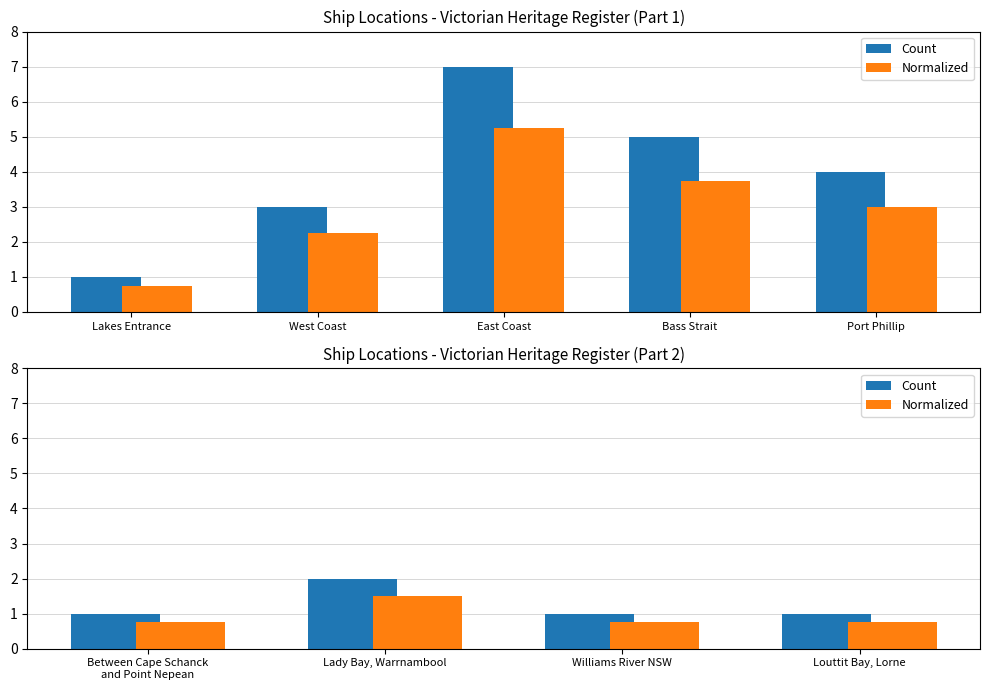

List the series in order of their peak value, lowest first.

Normalized, Count